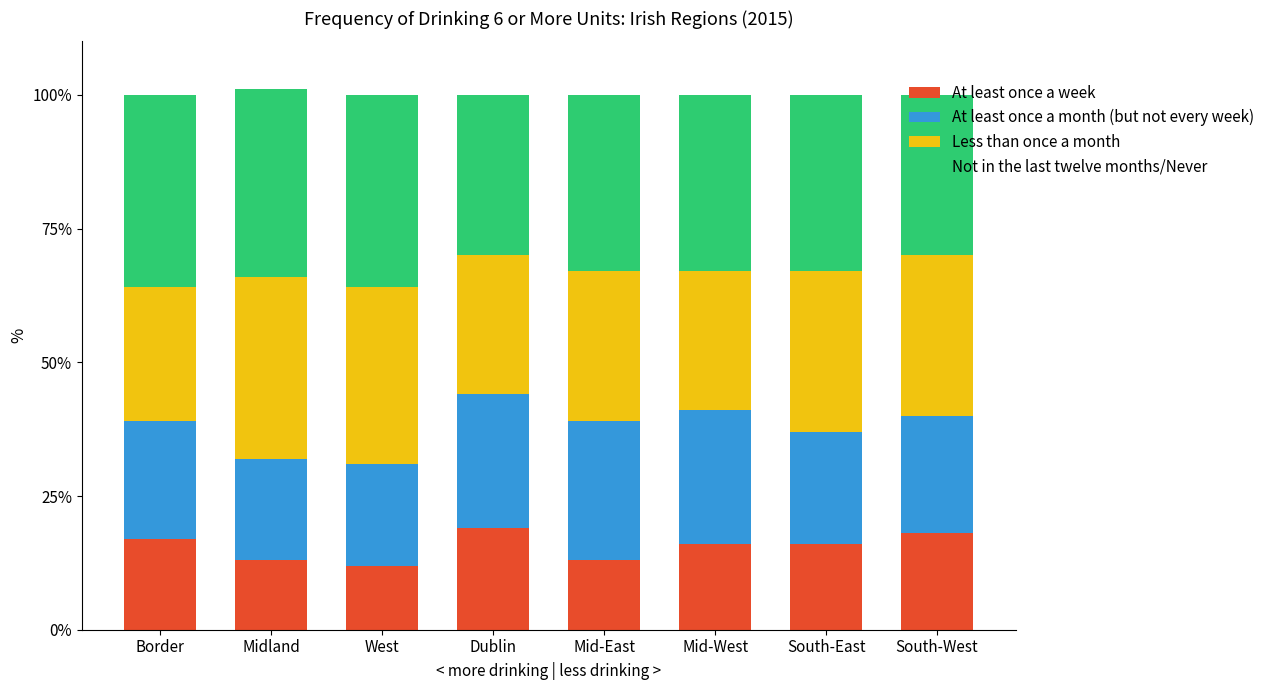

How many series are shown in this chart?

4